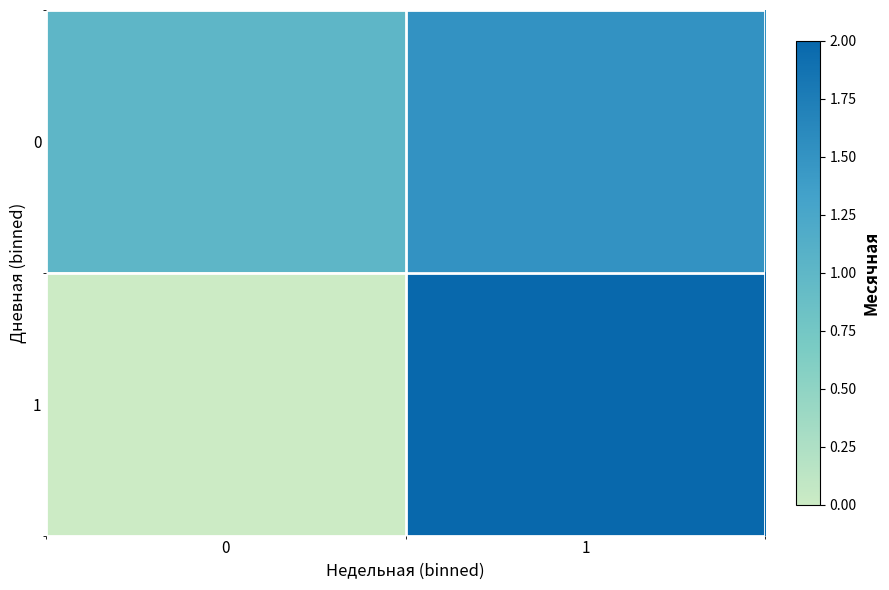

At which category is the sum across all series the highest?

1